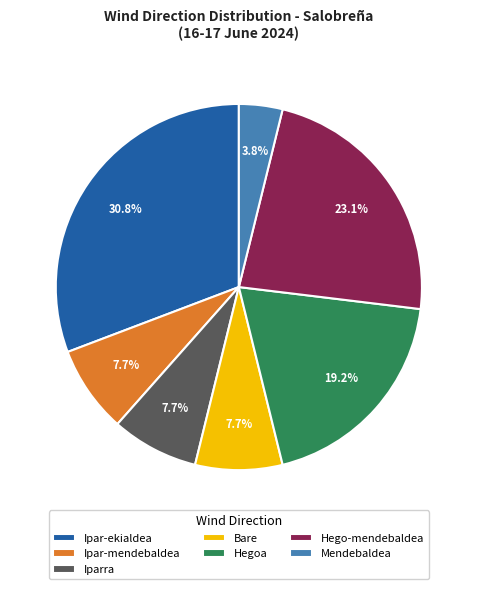

Which slice is the smallest?

Mendebaldea